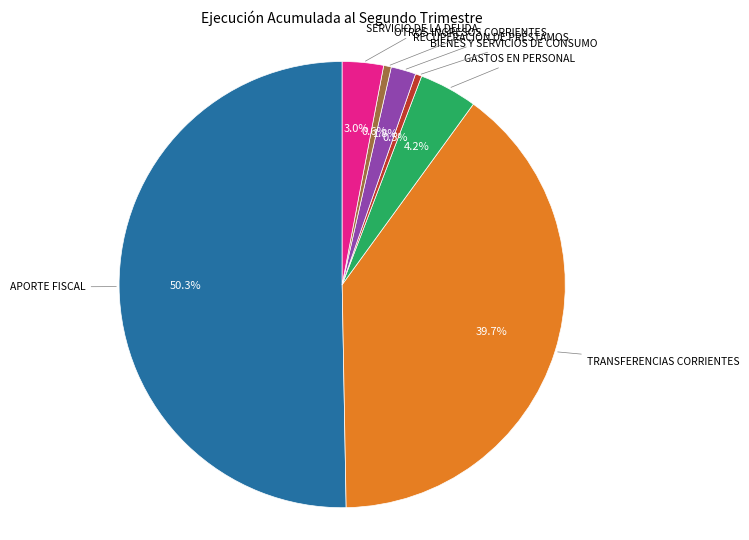

How many segments does this pie chart have?

7